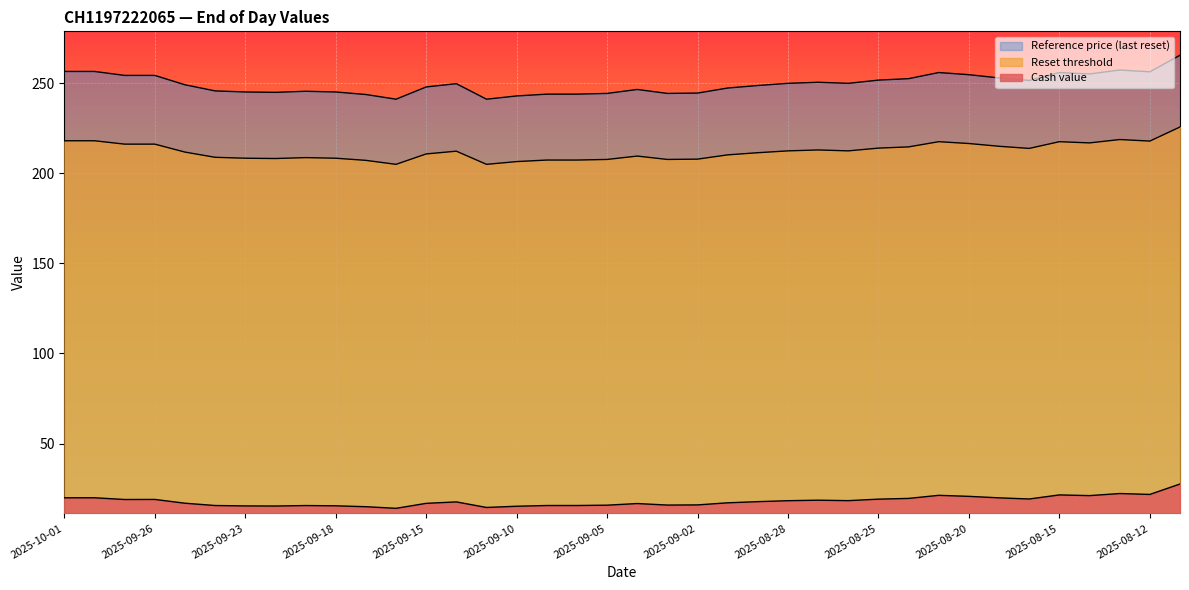

Is the value of Cash value at 2025-09-17 greater than the value of Reference price (last reset) at 2025-08-29?

No